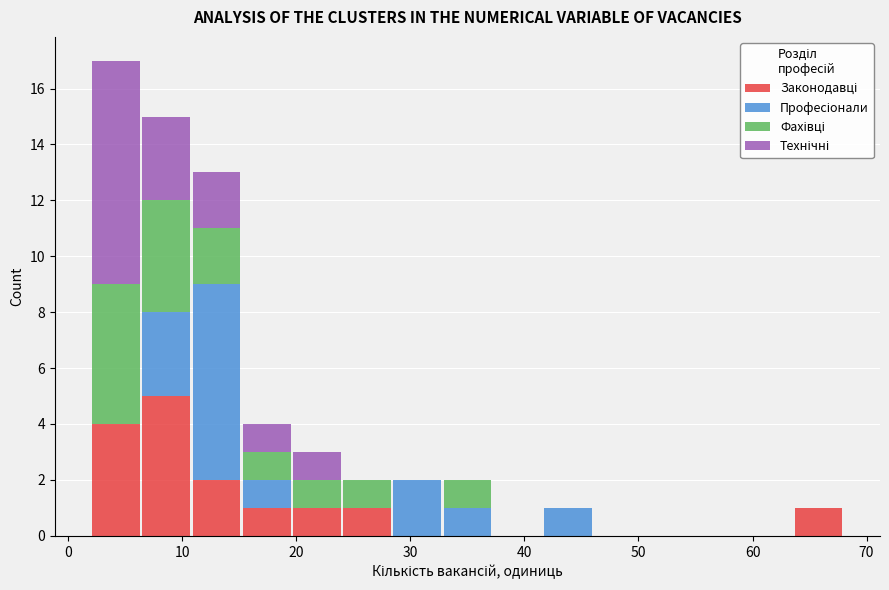

Reading left to right, list every stacked bar in this chart as the range it spans on the x-axis followed by its total height. Neither the bar edges nor the heights are printed on the chart, so give them approximately, as read against the axes.

2.0 to 6.4: 17
6.4 to 10.8: 15
10.8 to 15.2: 13
15.2 to 19.6: 4
19.6 to 24.0: 3
24.0 to 28.4: 2
28.4 to 32.8: 2
32.8 to 37.2: 2
37.2 to 41.6: 0
41.6 to 46.0: 1
46.0 to 50.4: 0
50.4 to 54.8: 0
54.8 to 59.2: 0
59.2 to 63.6: 0
63.6 to 68.0: 1